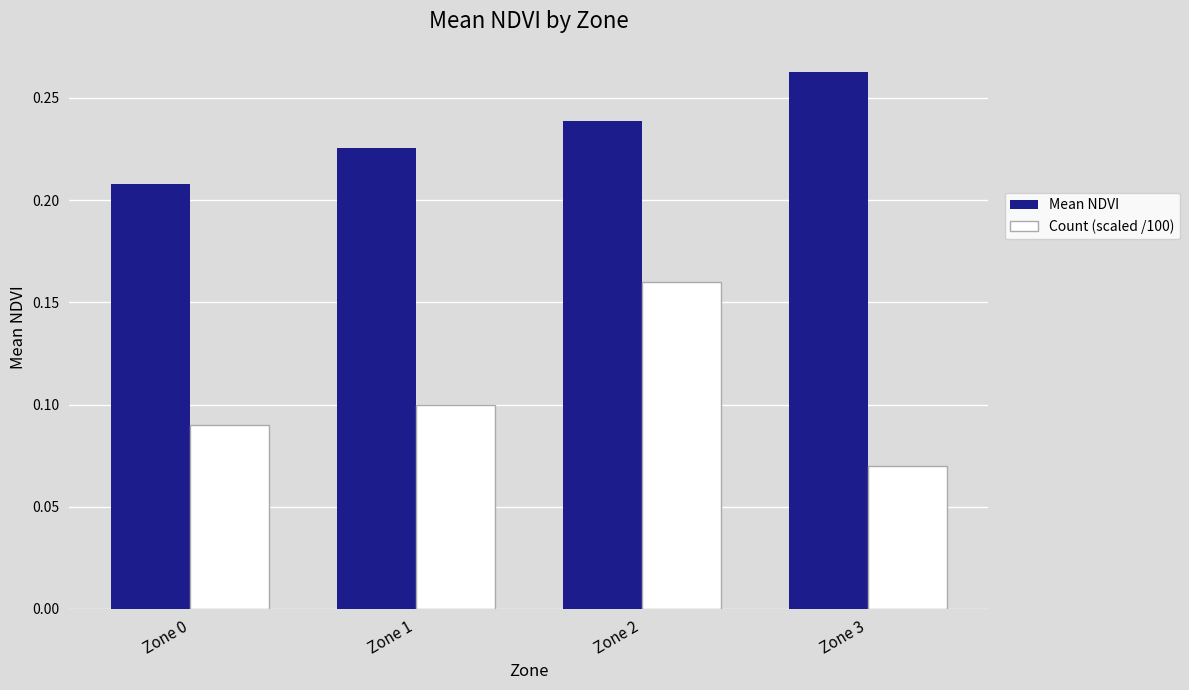

How many categories are shown in the chart?

4